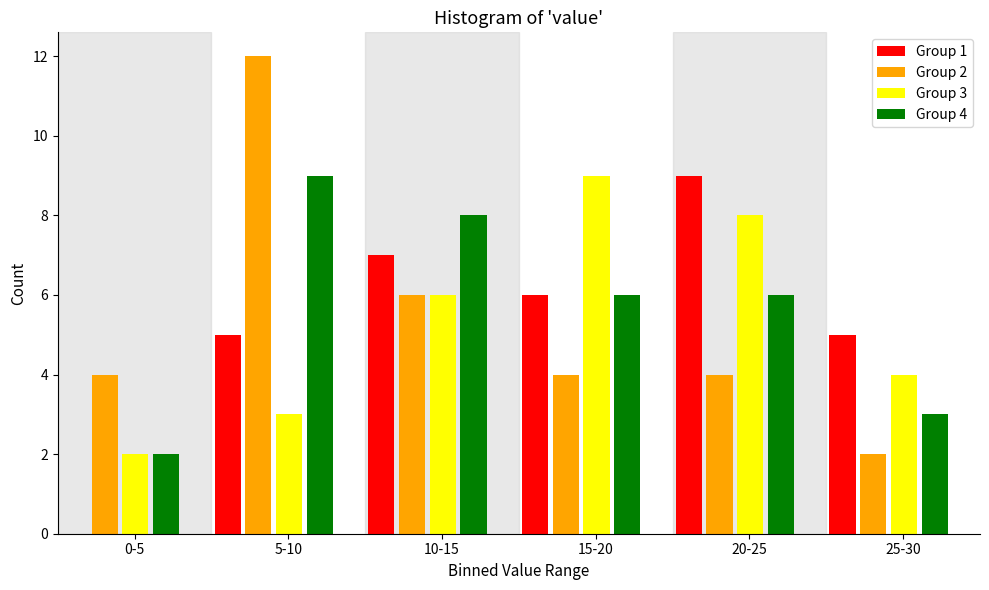

Which series changed the most between 15-20 and 20-25?

Group 1